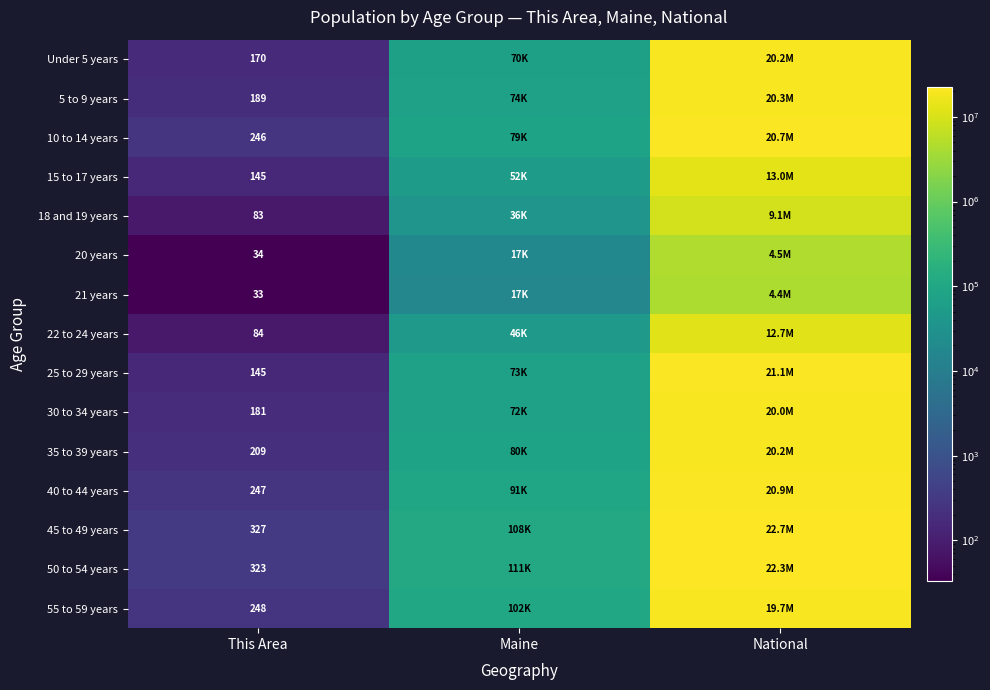

What is the spread (max minus min) of values at National?

18354297